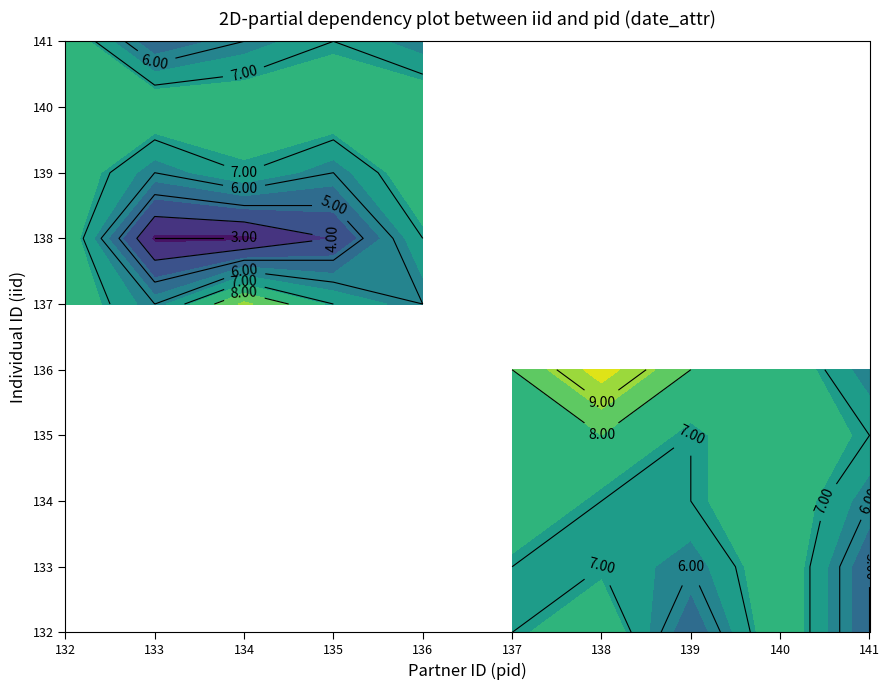

Rank the series by their maximum value, from highest to lowest.

136, 132, 133, 134, 135, 137, 138, 139, 140, 141